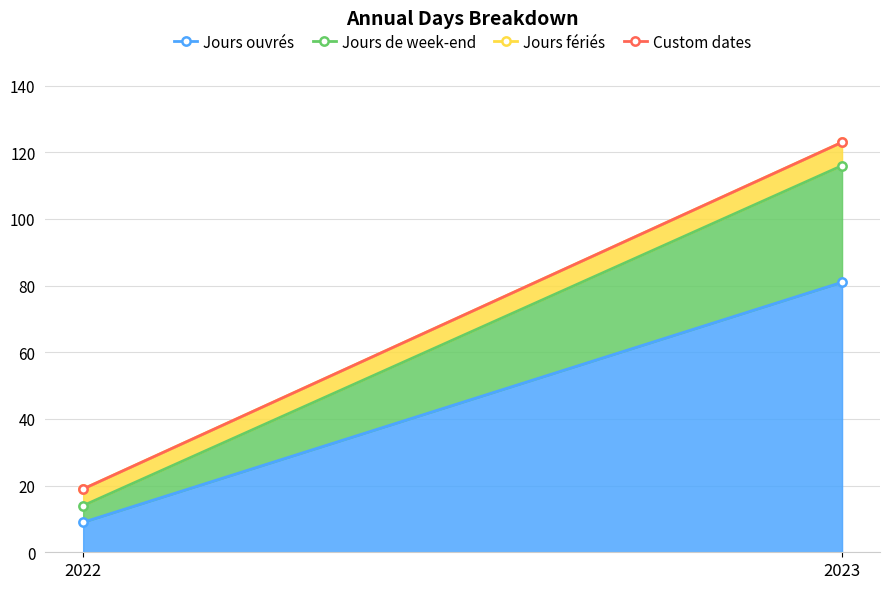

Which category has the highest value across all series?

2023